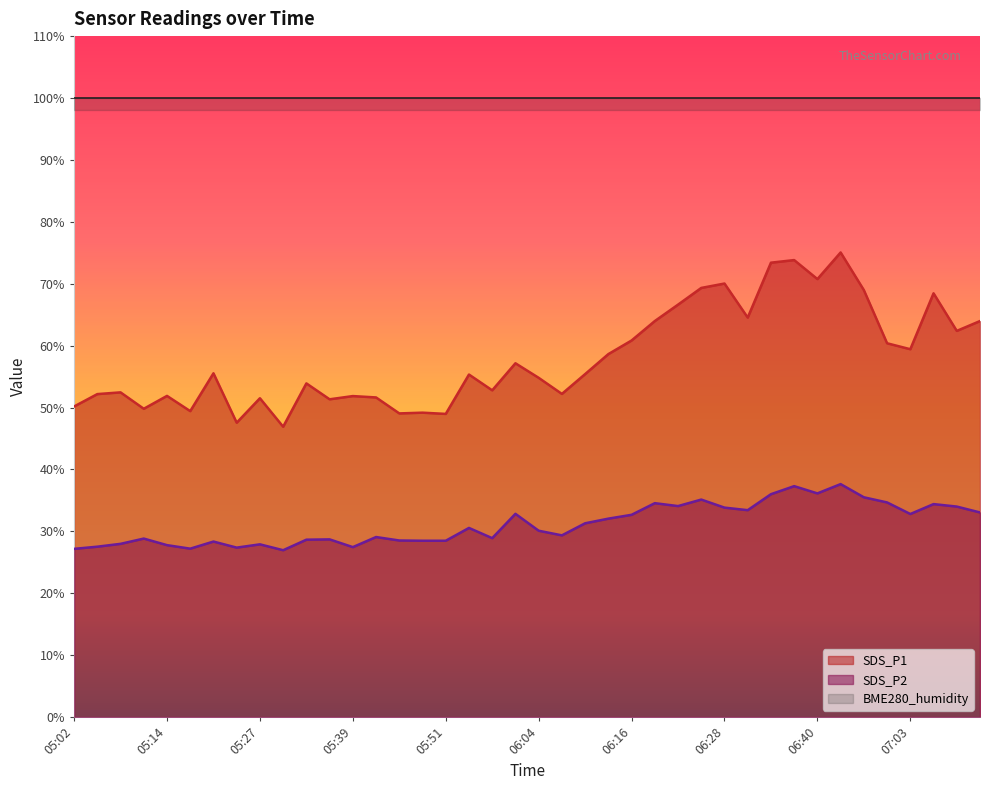

At which label does SDS_P2 reach its peak?

06:43